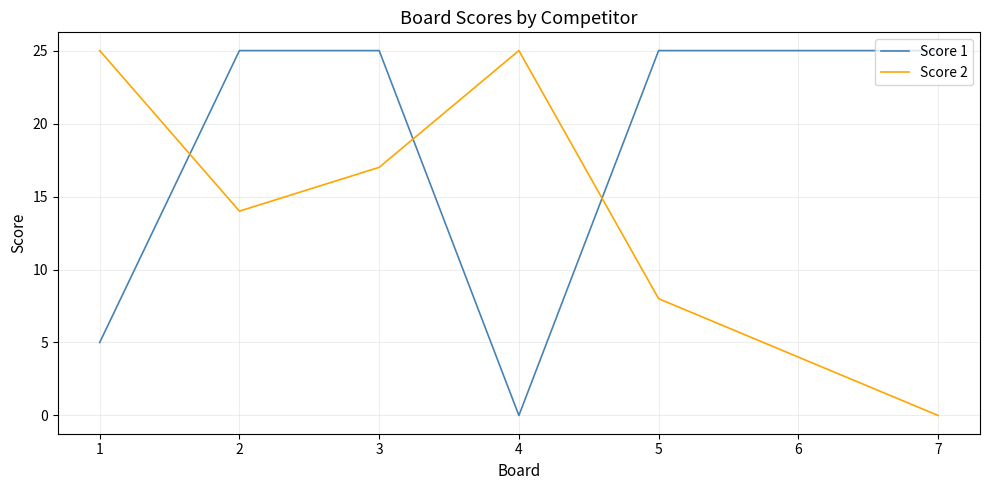

At which category is the sum across all series the highest?

3